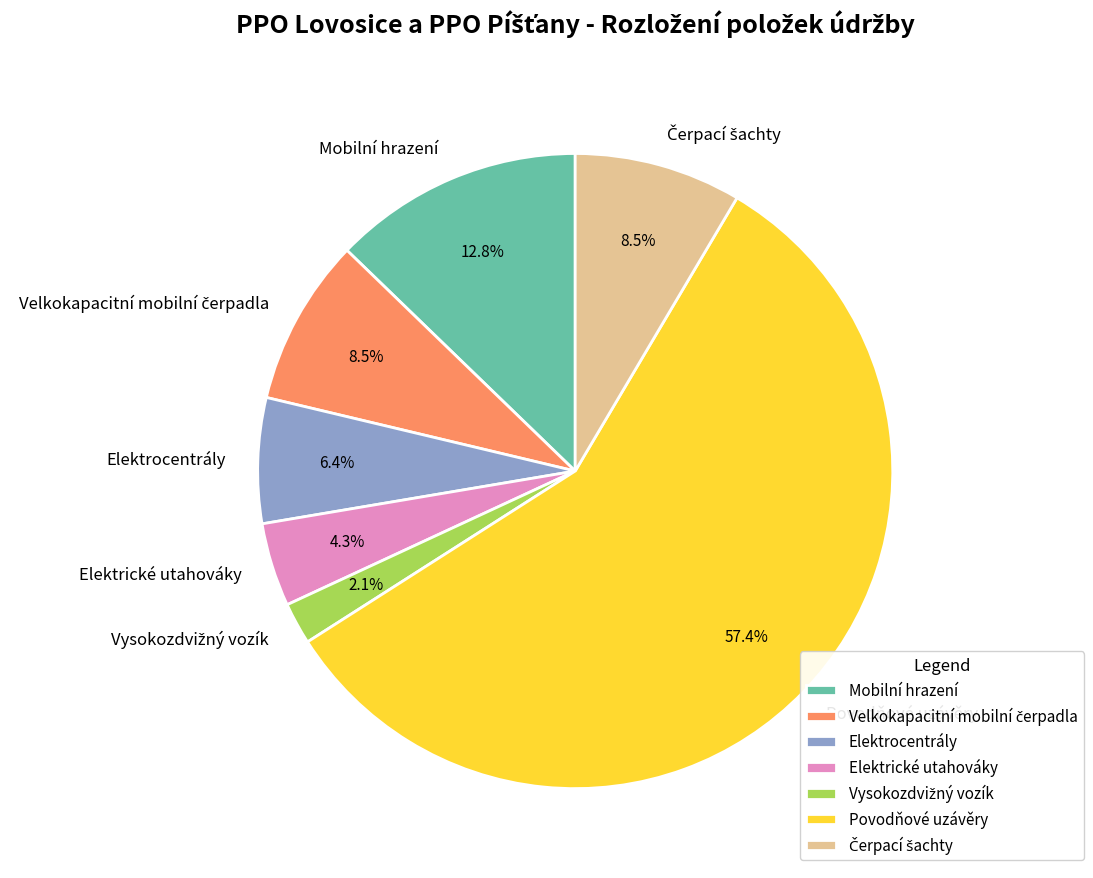

The Elektrické utahováky slice represents 12% of the pie. True or false?

False